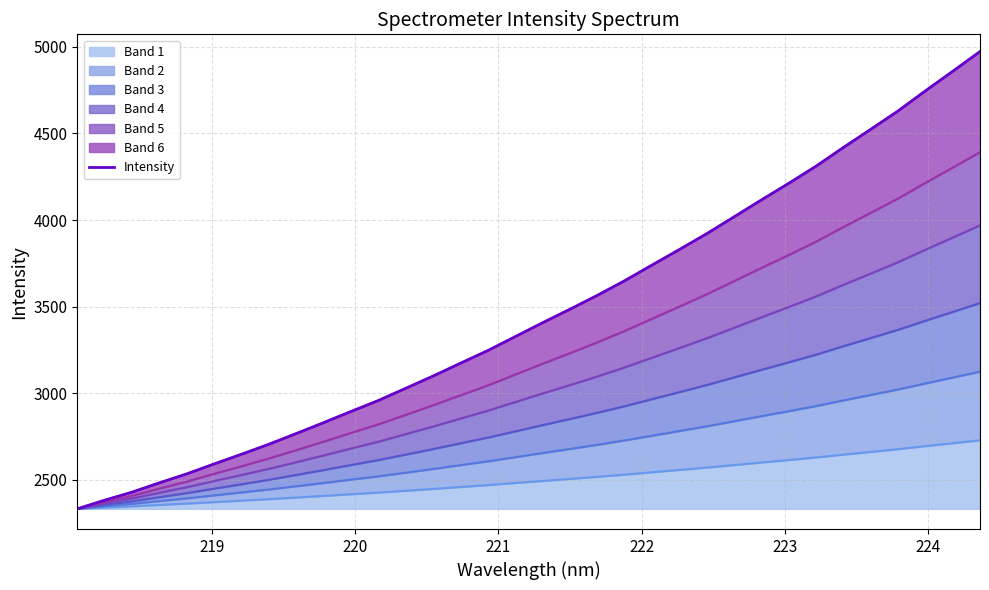

What is the lowest value of the Band 1 series?

2332.4